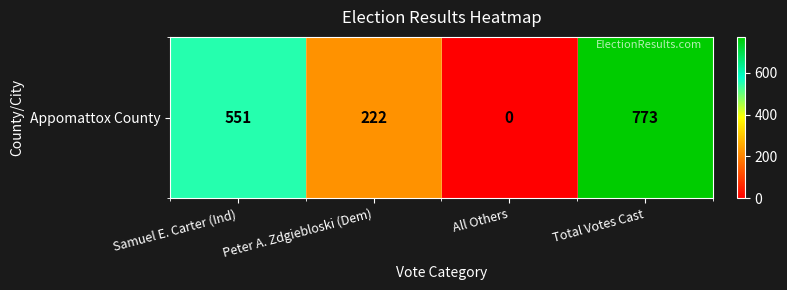

Which category has the highest value across all series?

Total Votes Cast